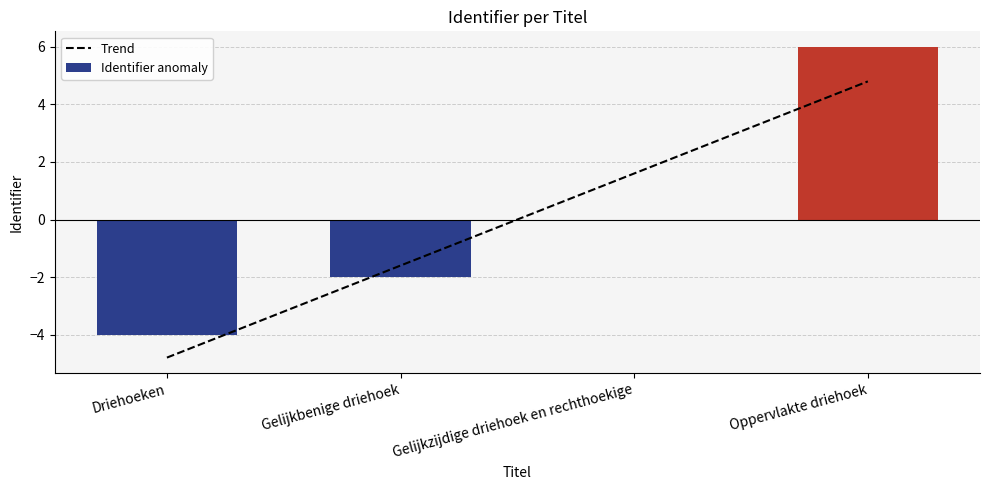

What is the greatest value displayed?

6.0